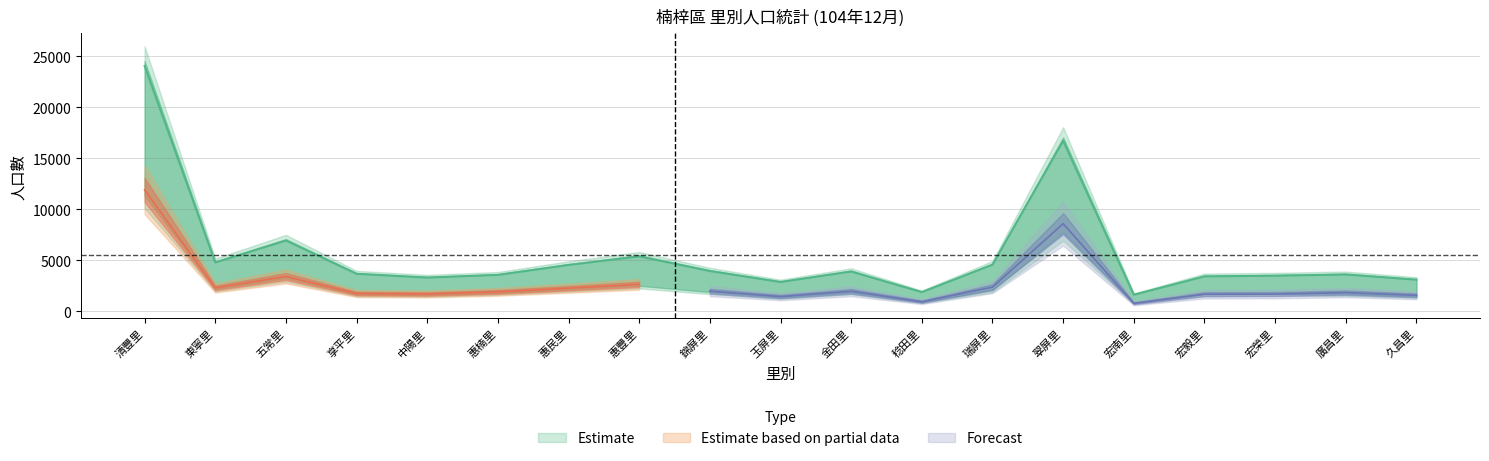

True or false: Estimate and Forecast cross at least once.

False